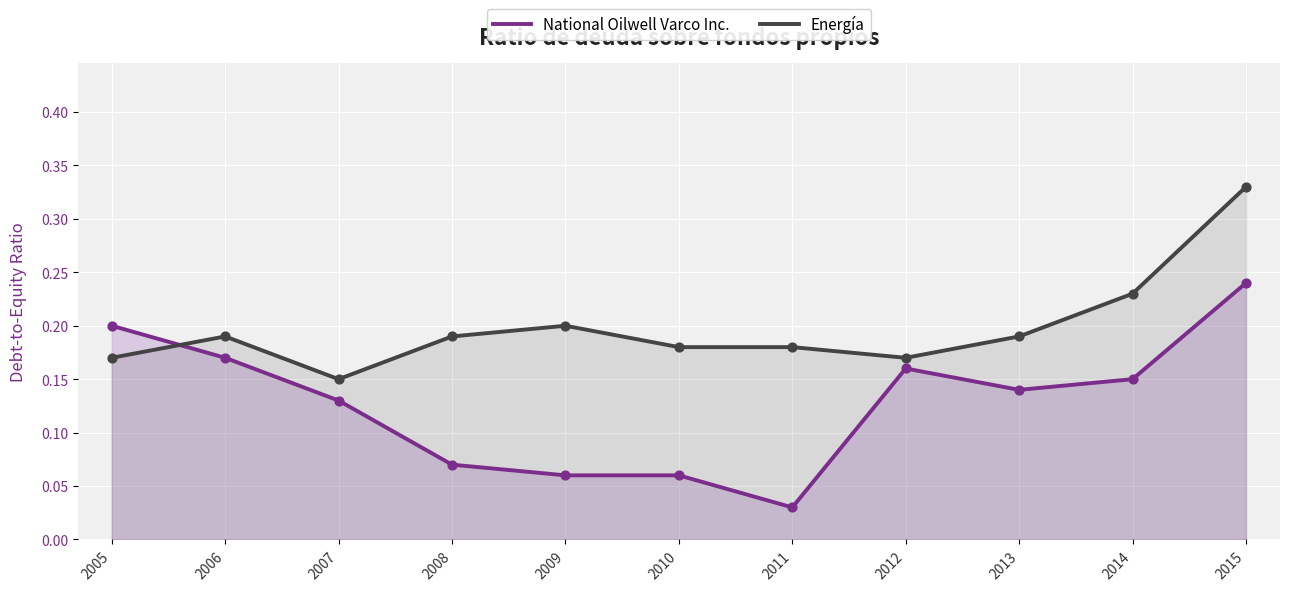

Which series reaches the minimum Y coordinate?

National Oilwell Varco Inc.